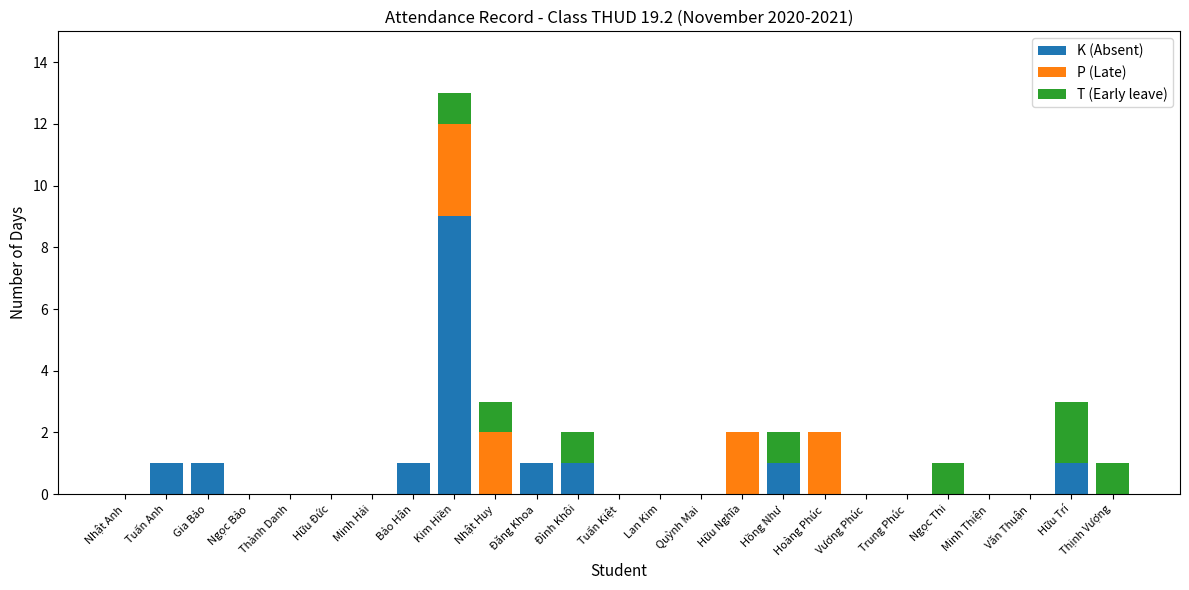

At which label does K (Absent) reach its peak?

Kim Hiền